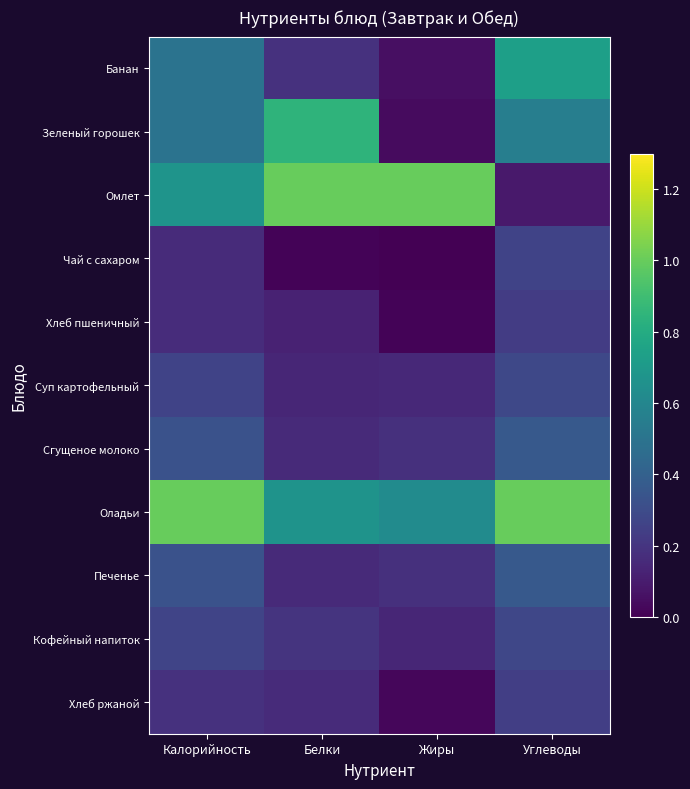

What is the difference between the Печенье values at Калорийность and Белки?

0.2